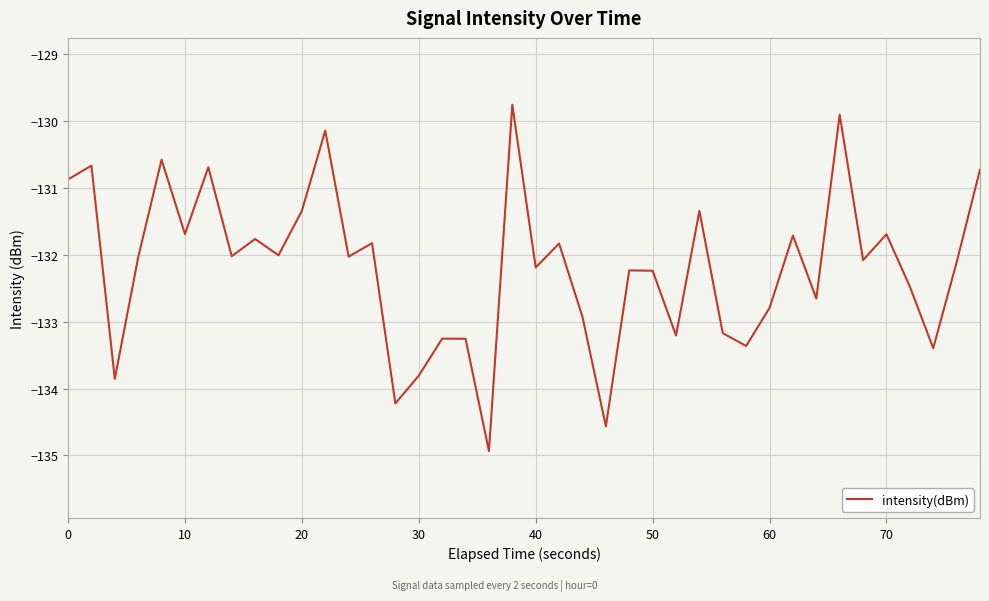

How many interior local peaks (higher than both neighbors) does the data have?

14